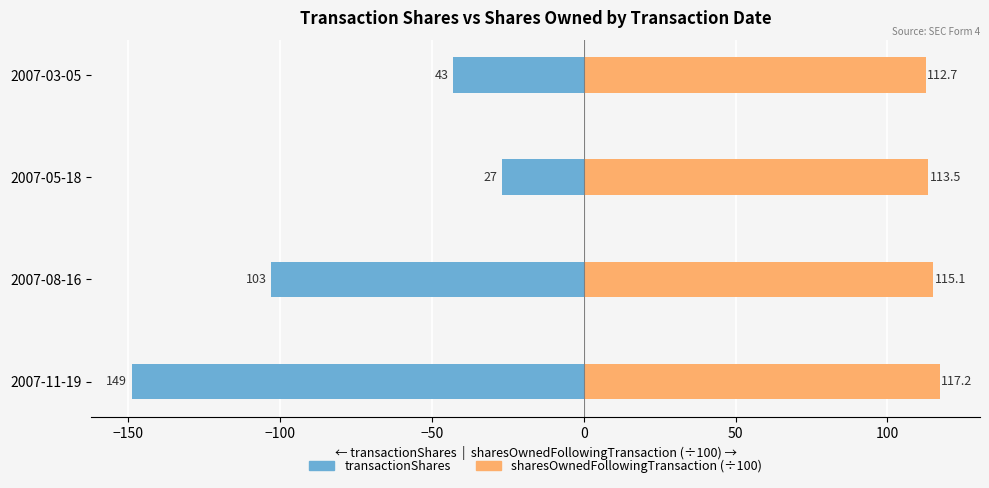

Which series has the largest range (max minus min)?

transactionShares